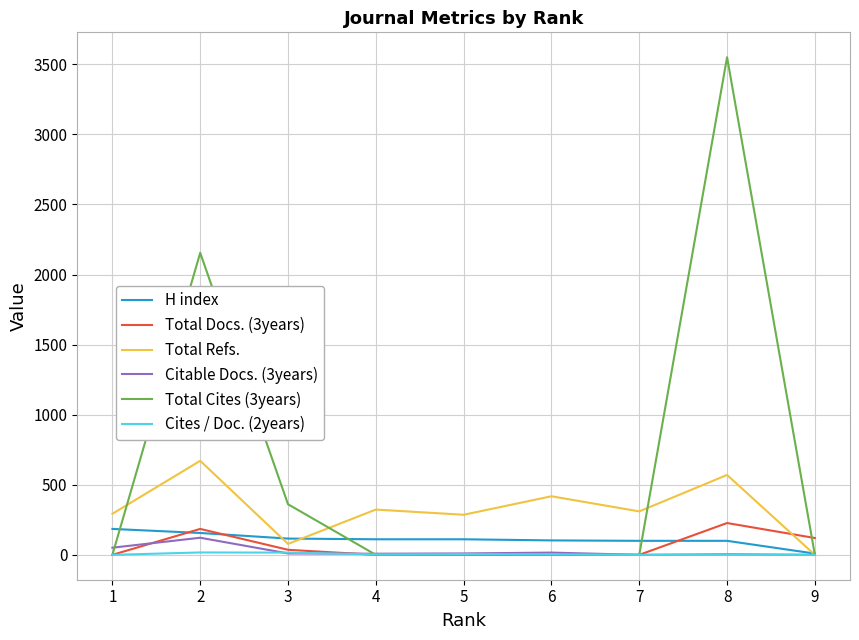

What is the maximum value for Citable Docs. (3years)?

122